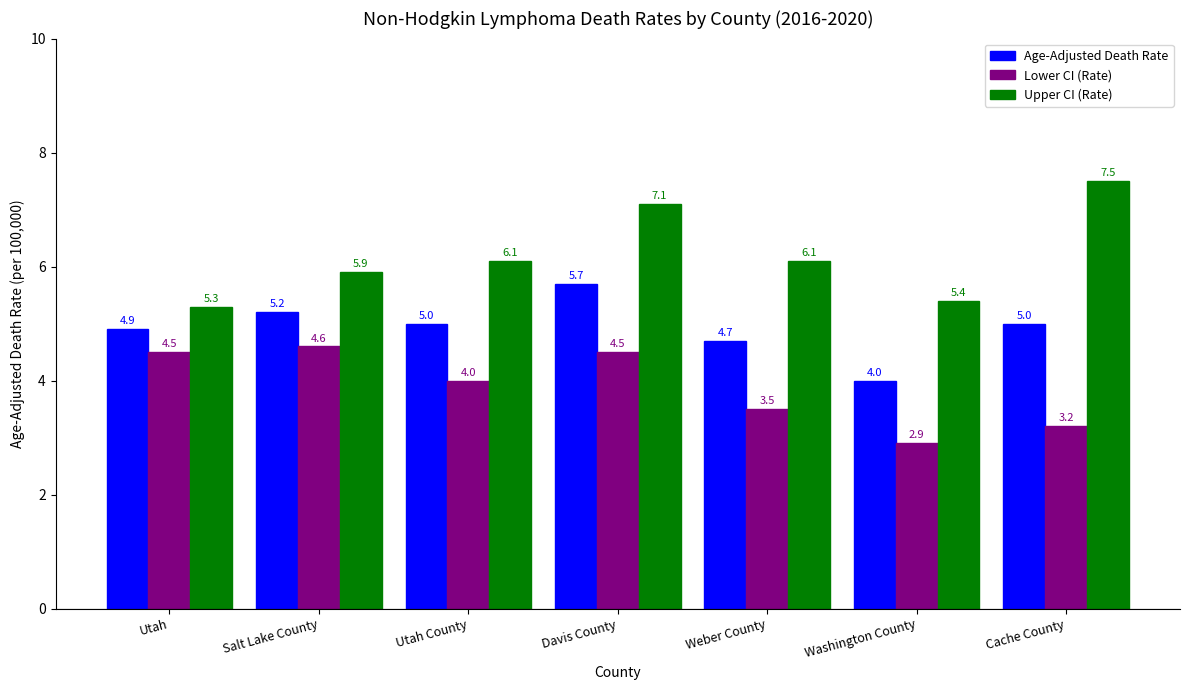

The Upper CI (Rate) series shows 10.0 at Cache County. True or false?

False